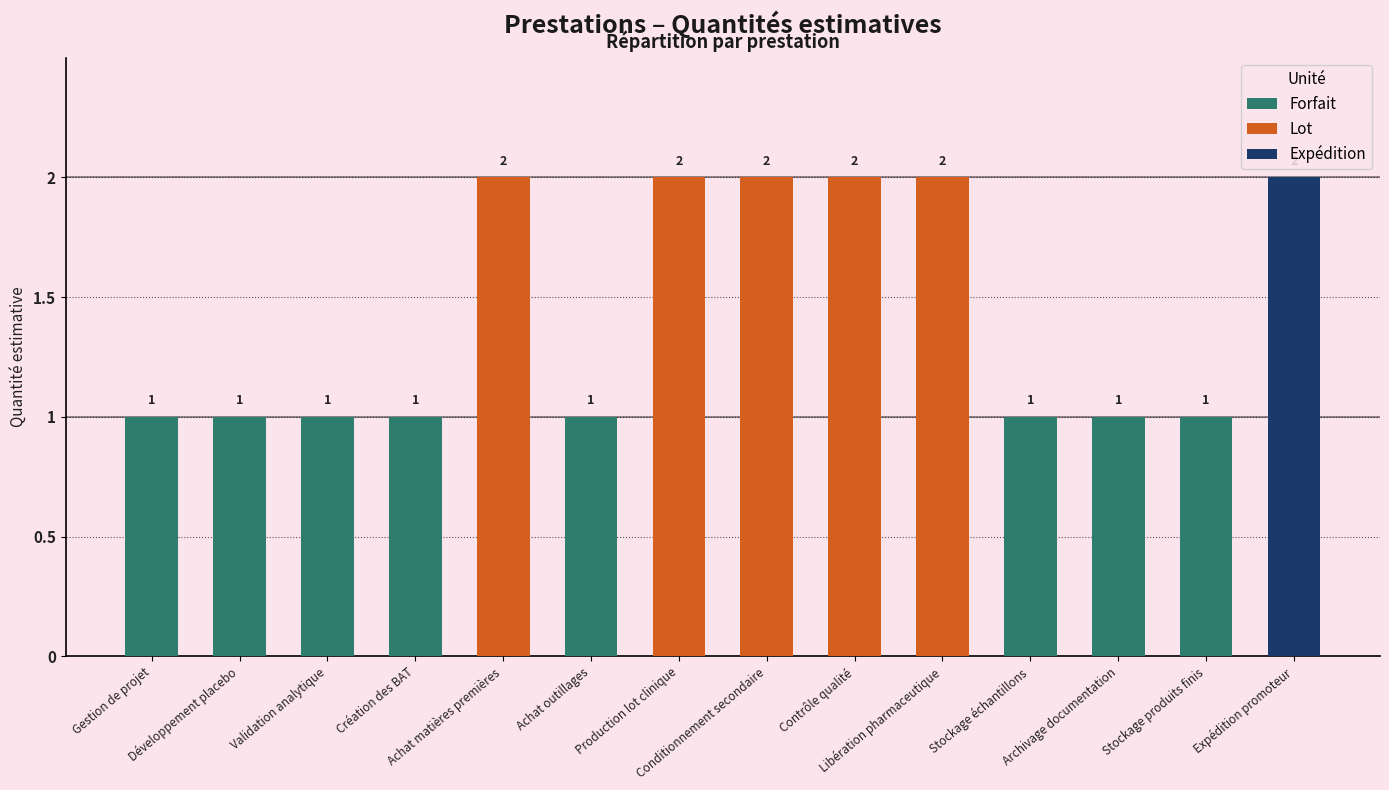

Reading left to right, extract all data points from this chart.

1	1	1	1	2	1	2	2	2	2	1	1	1	2